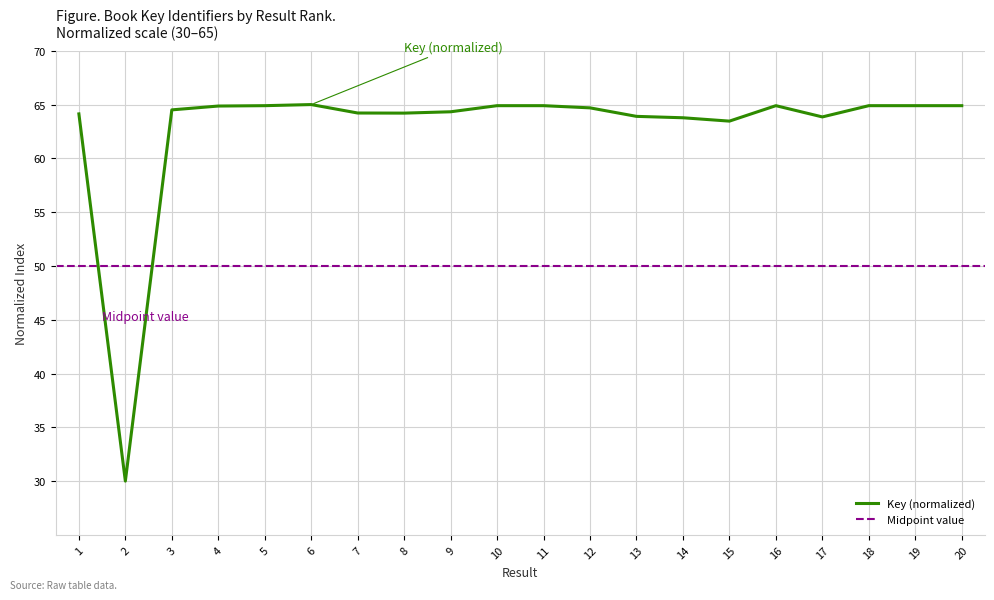

True or false: the data shows 25.1 at 17.

False